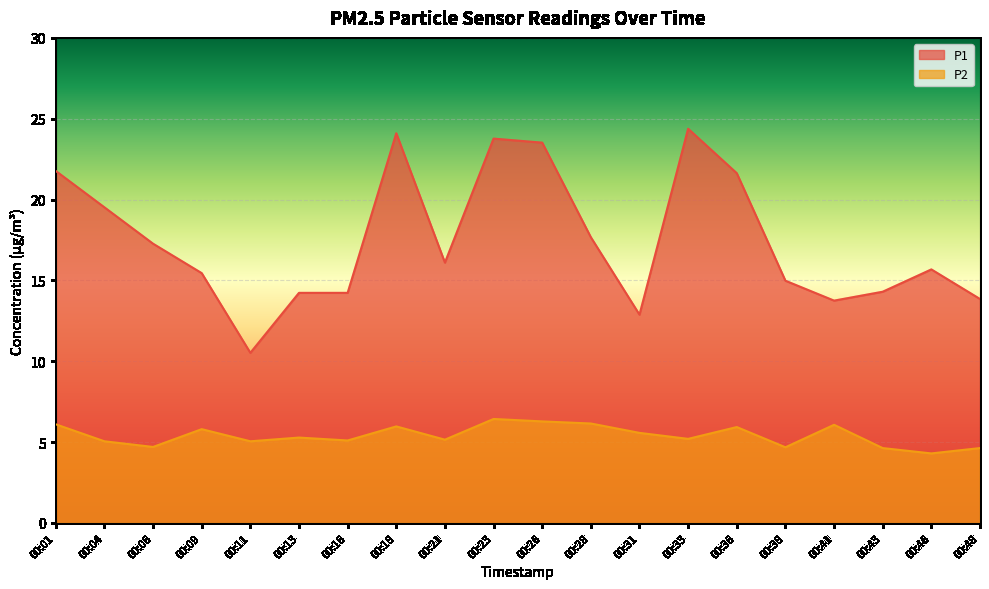

How many interior local peaks does the P2 series have?

6